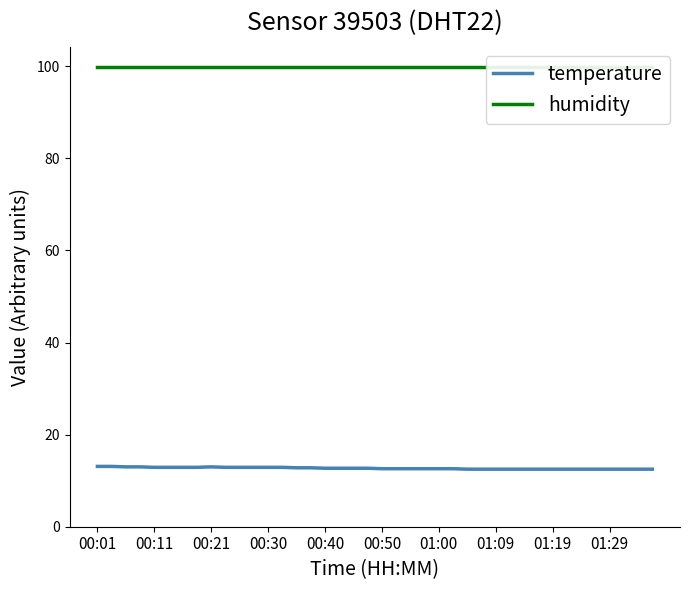

Between 21 and 35, which is larger?

21